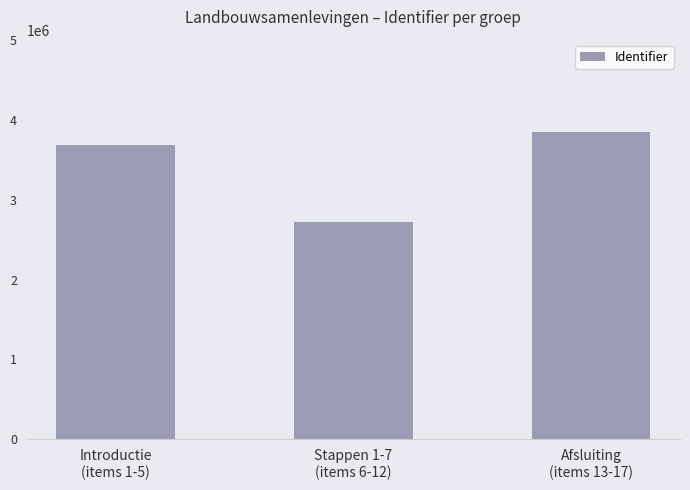

List the labels in order of value, smallest first.

Stappen 1-7
(items 6-12), Introductie
(items 1-5), Afsluiting
(items 13-17)